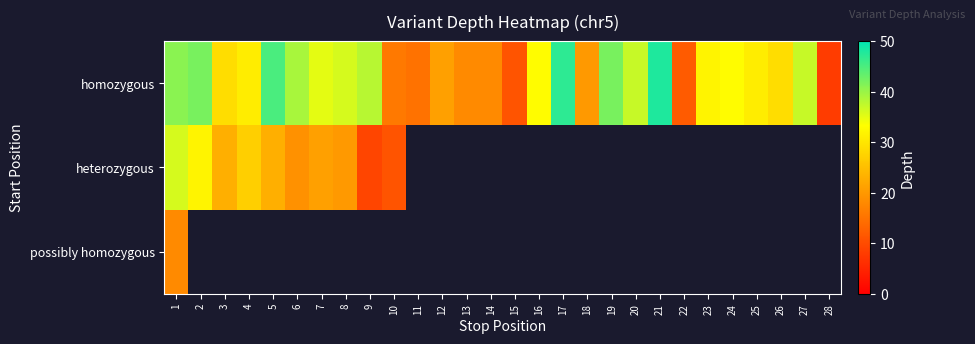

Which series has the largest total across all categories?

homozygous